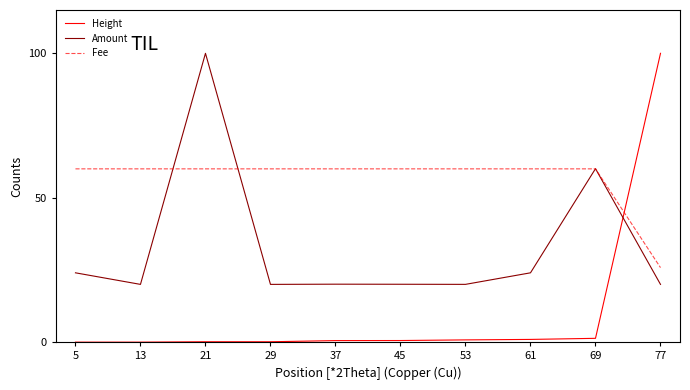

What is the maximum value shown in the chart?

100.0